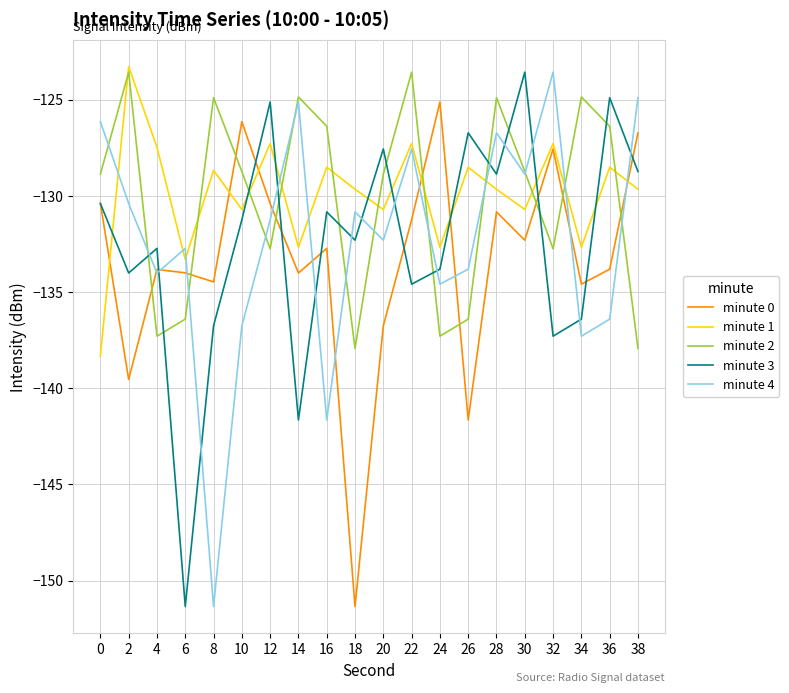

Between which two adjacent categories do minute 3 and minute 4 first intersect?

2 and 4